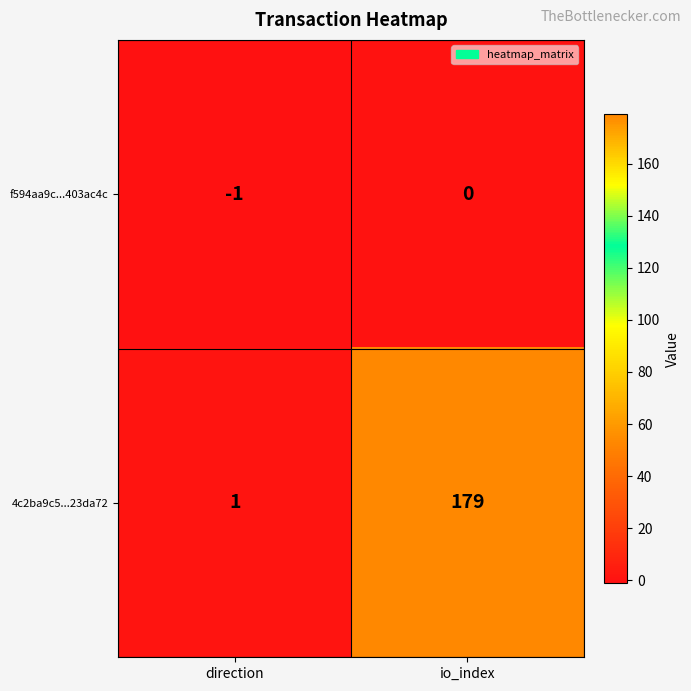

List the series in order of their peak value, highest first.

4c2ba9c5...23da72, f594aa9c...403ac4c